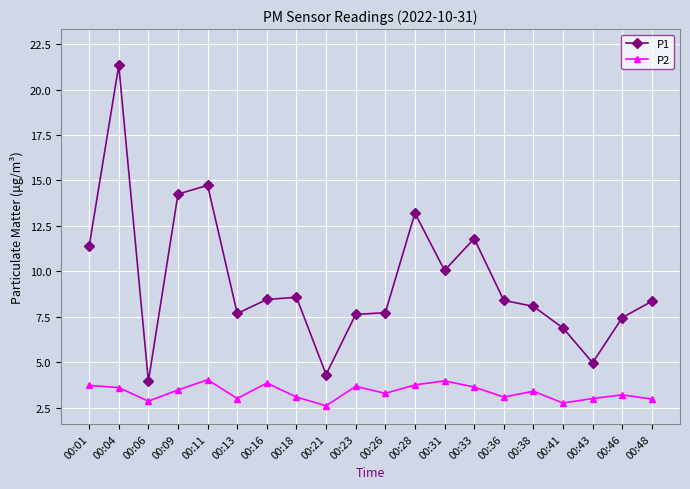

True or false: P1 has more than 1 points higher than both neighbors.

True